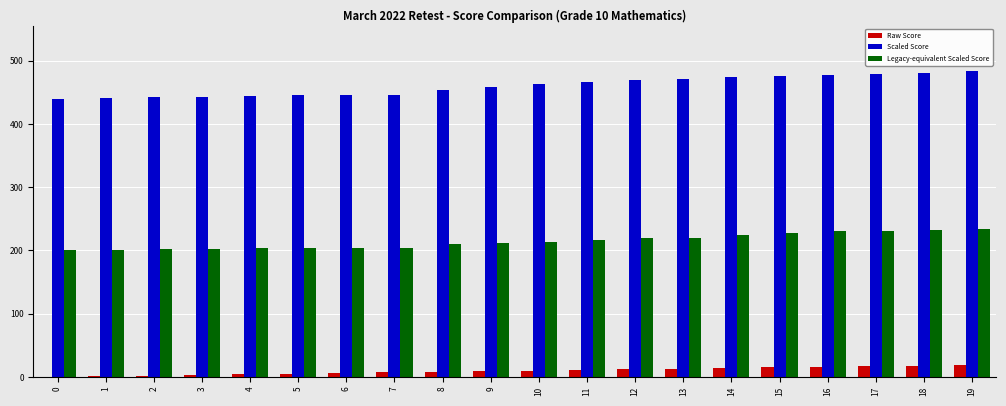

What is the maximum value shown in the chart?

483